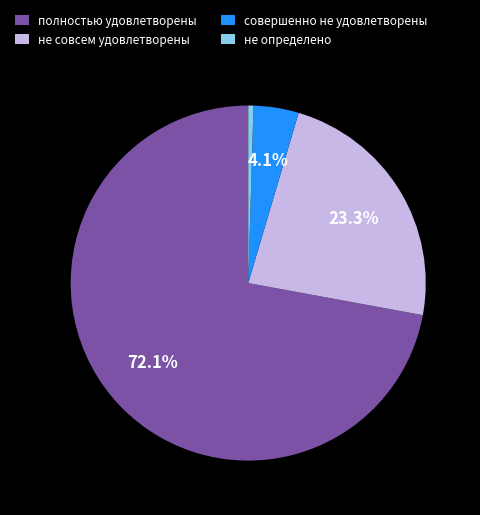

To the nearest percent, what is the difference between the largest and smallest slice percentages?

72%